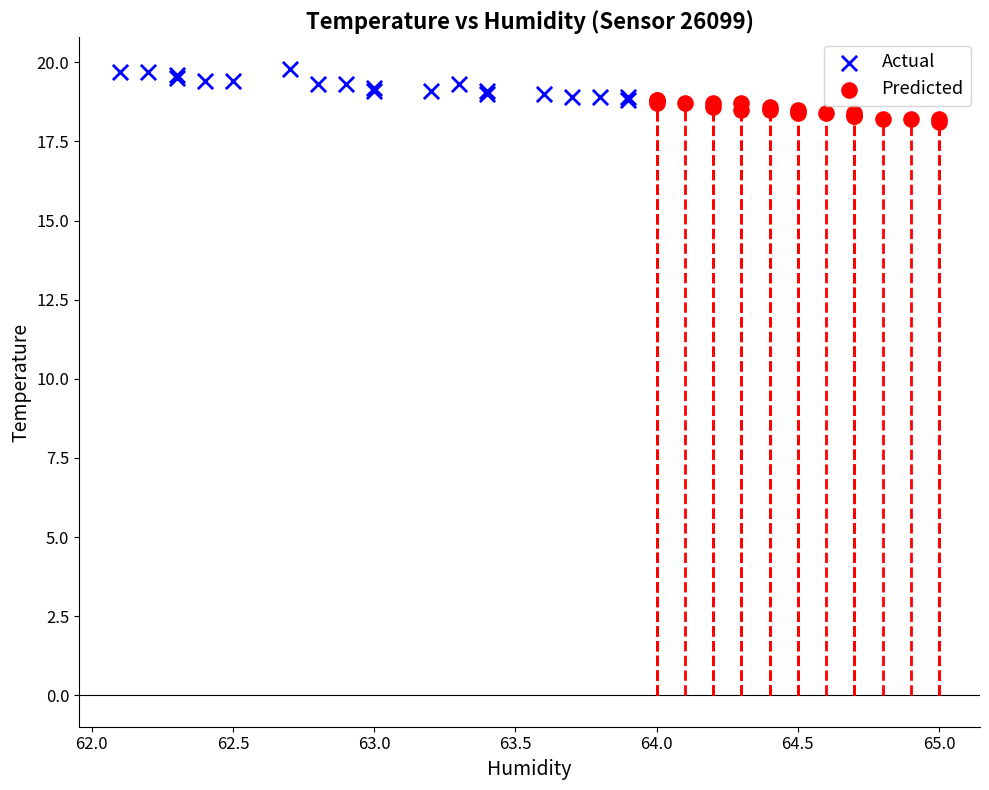

Which series reaches the maximum Y coordinate?

Actual